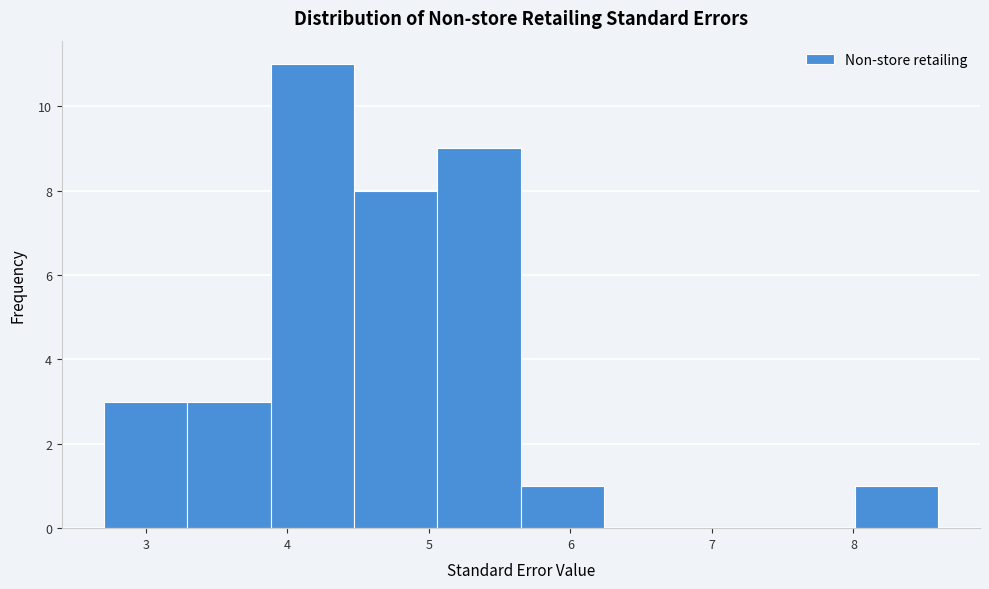

Reading left to right, transcribe this chart: for each bar, give the range it covers on the x-axis and its height. Neither the bar edges nor the heights are printed on the chart, so give them approximately, as read against the axes.

2.70 to 3.29: 3
3.29 to 3.88: 3
3.88 to 4.47: 11
4.47 to 5.06: 8
5.06 to 5.65: 9
5.65 to 6.24: 1
6.24 to 6.83: 0
6.83 to 7.42: 0
7.42 to 8.01: 0
8.01 to 8.60: 1